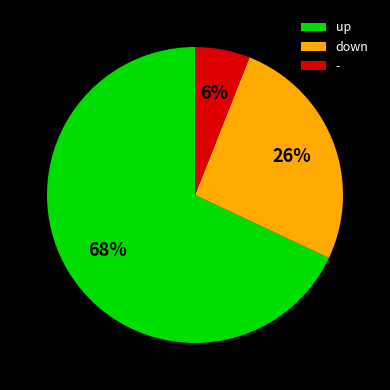

Does up account for over 50% of the chart?

Yes